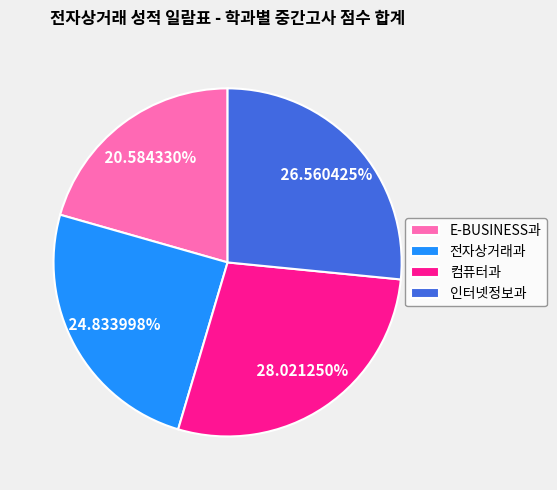

How many segments does this pie chart have?

4